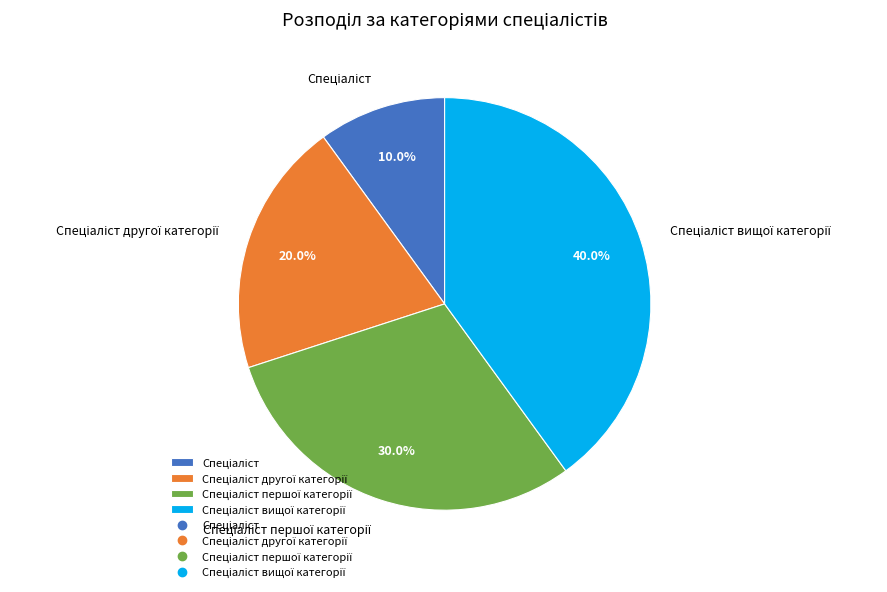

Does any single category account for the majority?

No